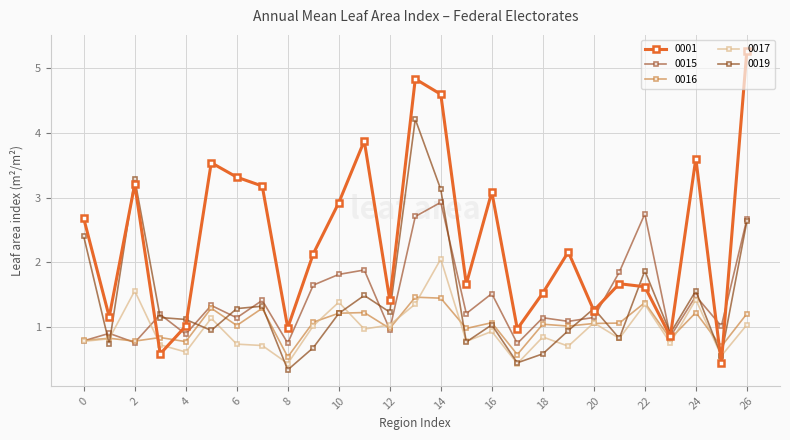

True or false: 0017 has more than 1 points higher than both neighbors.

True